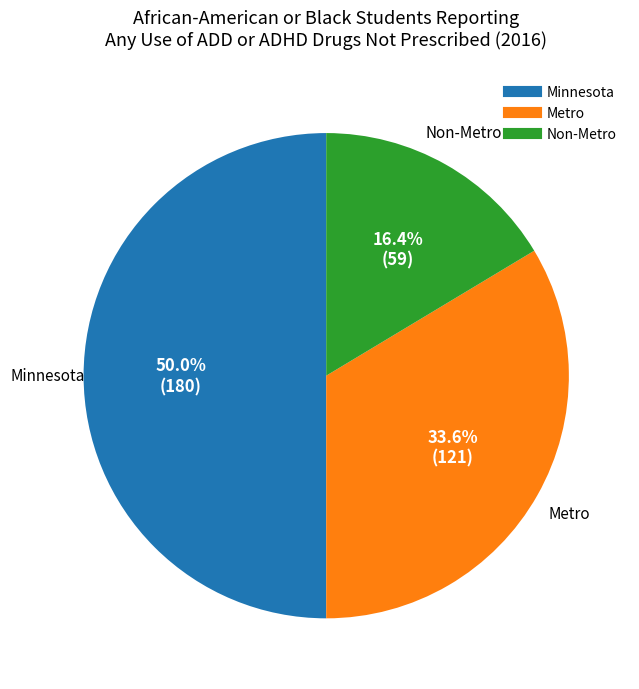

What percentage is NOT represented by Metro?

66.4%